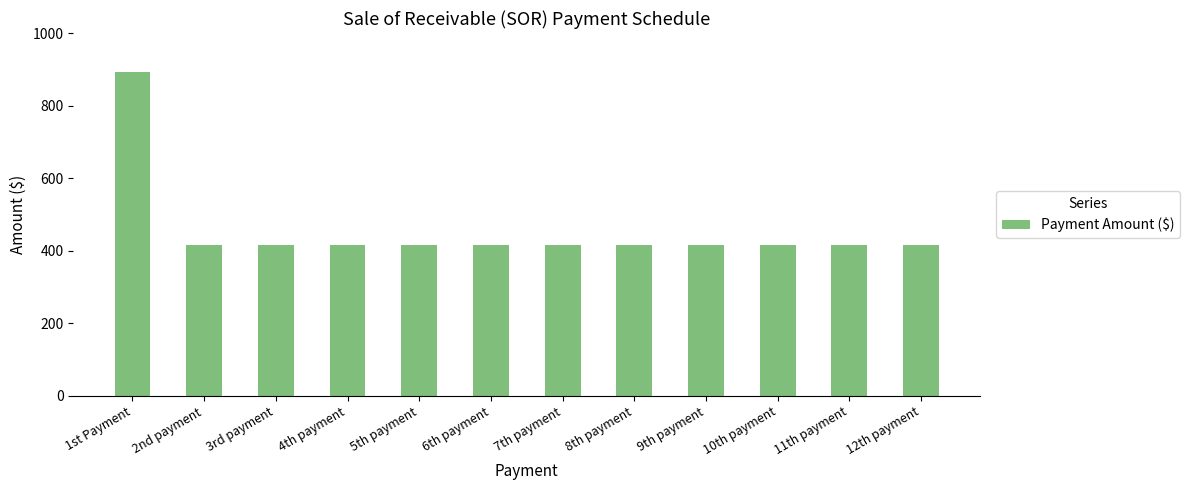

What is the minimum value shown in the chart?

416.7